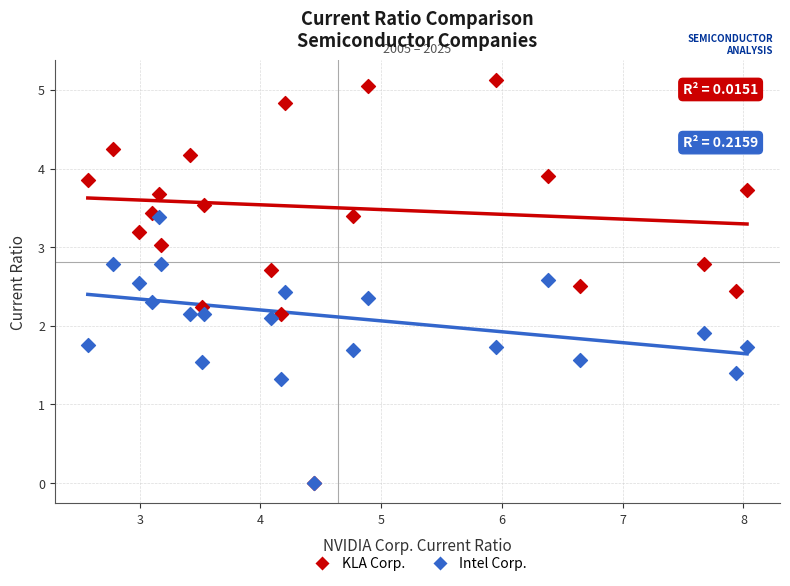

In the Intel Corp. series, what Y value is closest to 1?

1.3